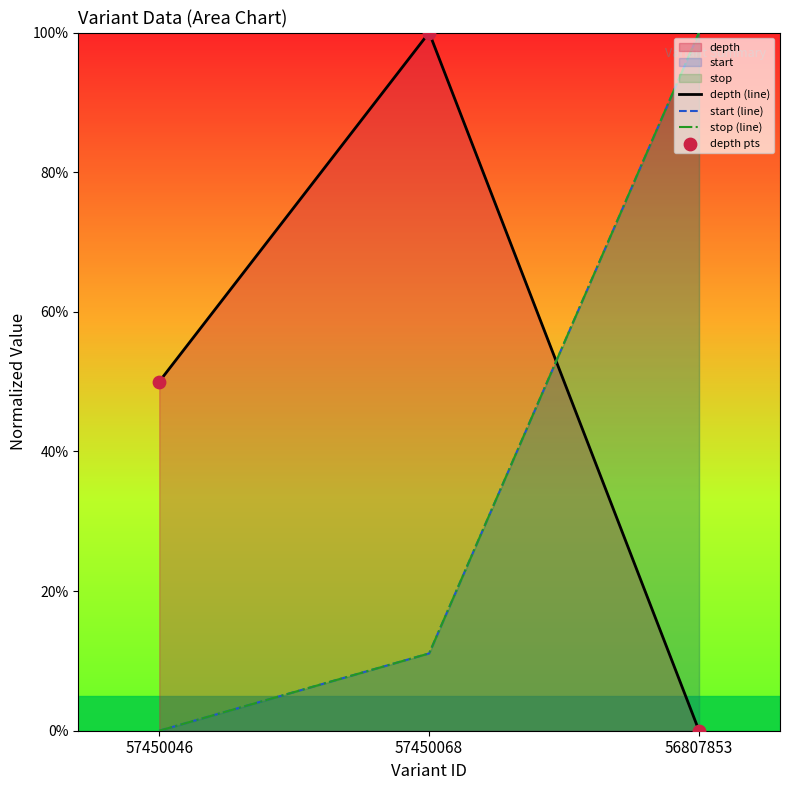

Which series has the widest spread of Y values?

depth (line)